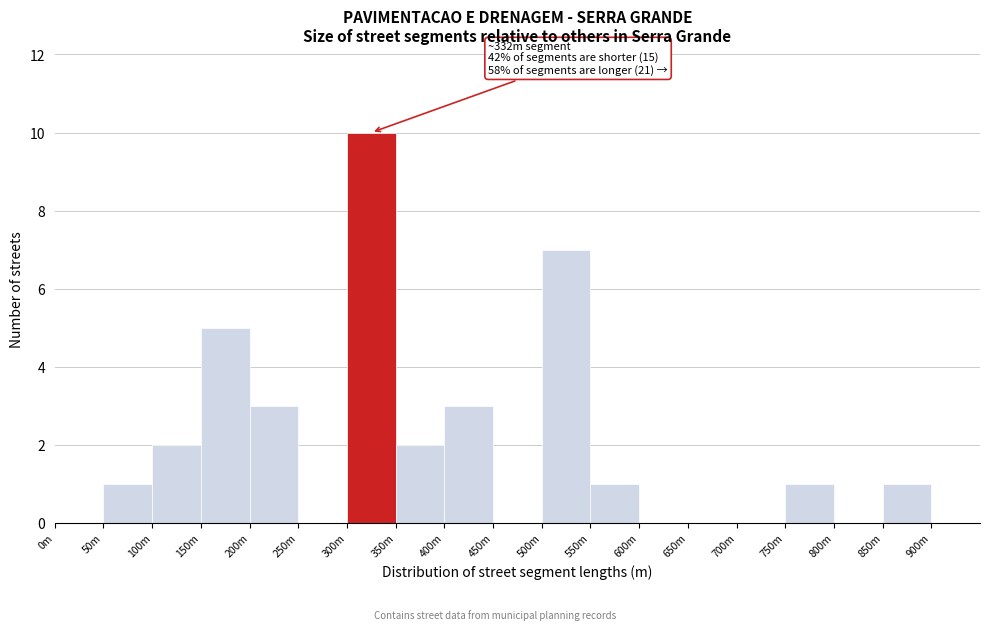

Reading left to right, extract all data points from this chart.

0m=0	50m=1	100m=2	150m=5	200m=3	250m=0	300m=10	350m=2	400m=3	450m=0	500m=7	550m=1	600m=0	650m=0	700m=0	750m=1	800m=0	850m=1	900m=0